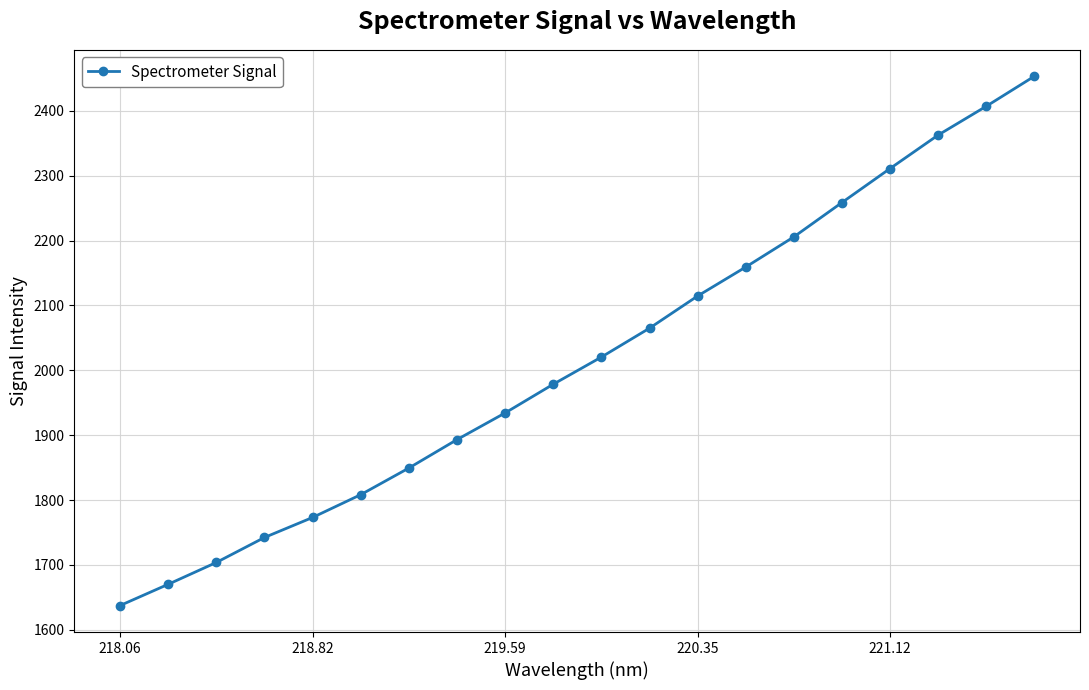

What is the value of the 5th point from the left?

1773.2